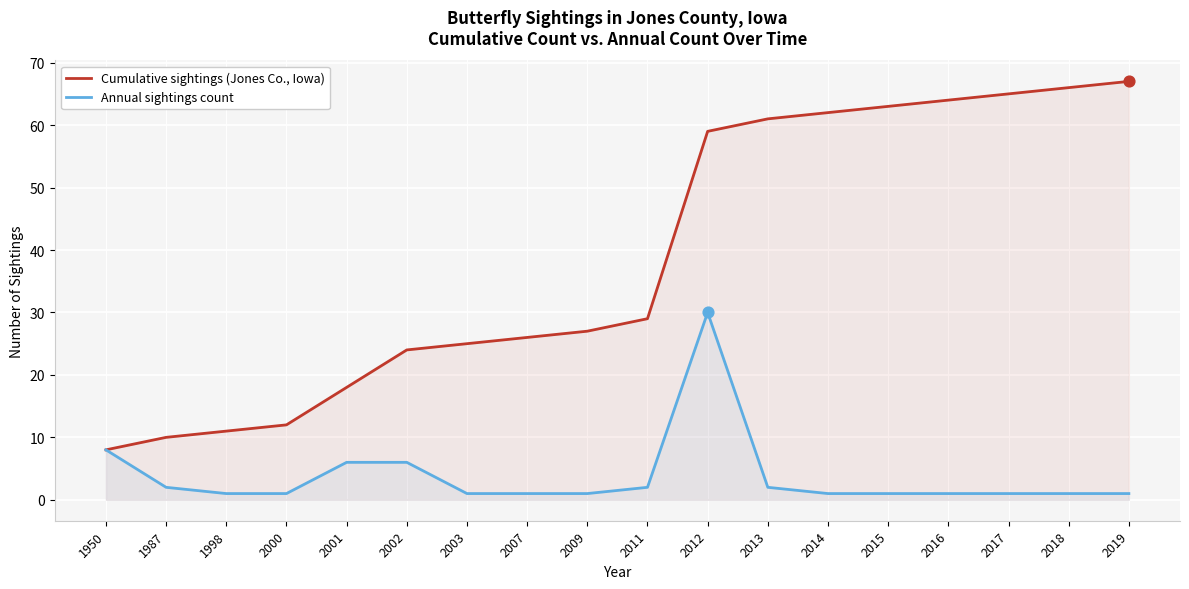

Is the value of Annual sightings count at 2012 greater than the value of Cumulative sightings (Jones Co., Iowa) at 1950?

Yes